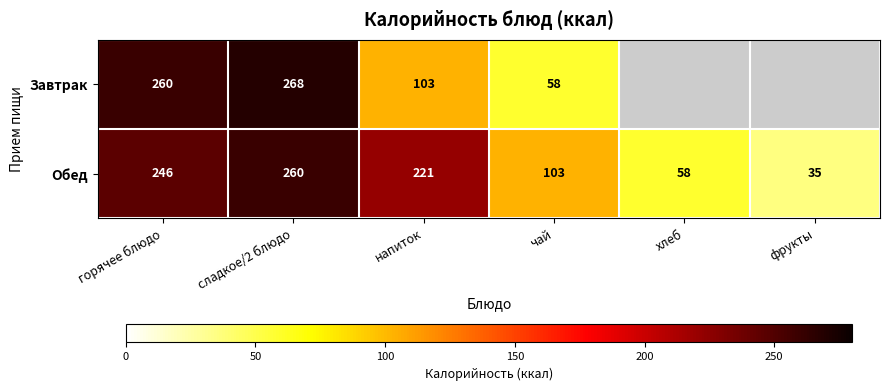

Between напиток and чай, which series saw the biggest shift?

Обед